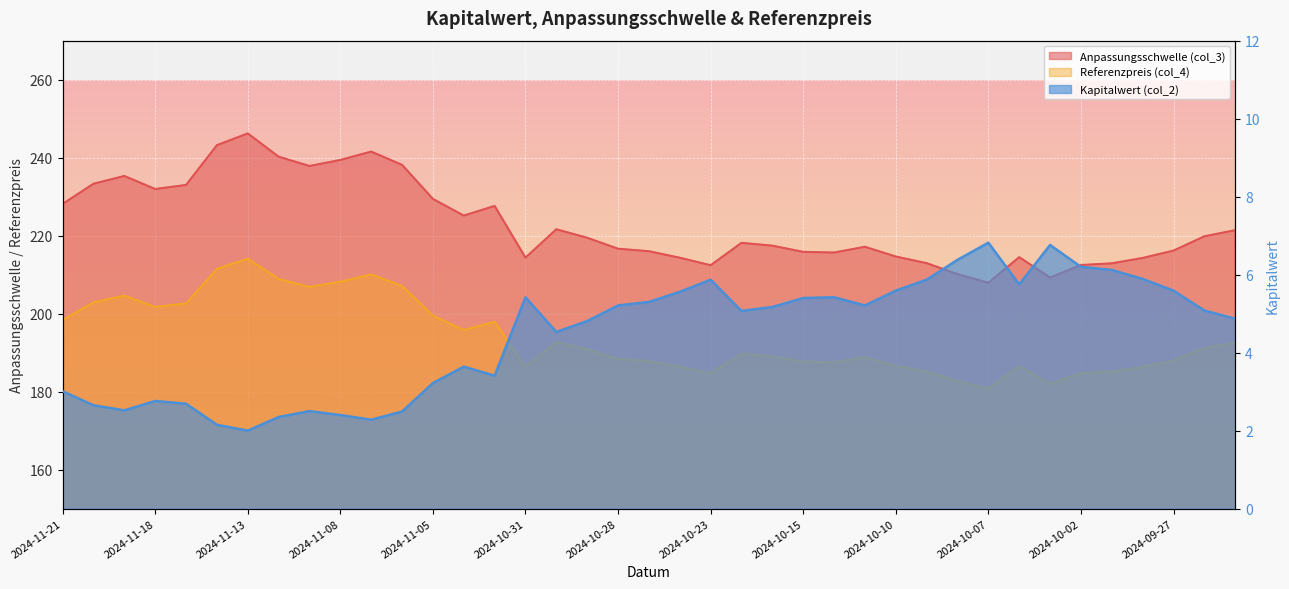

What is the value of the Kapitalwert (col_2) point at the 25th from the left?

5.4